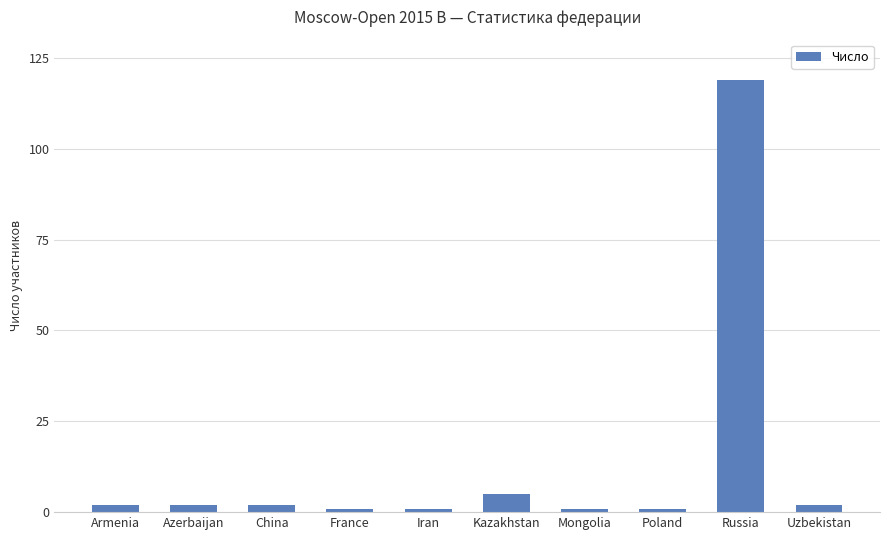

Are the bars grouped side by side (vs. stacked)?

No